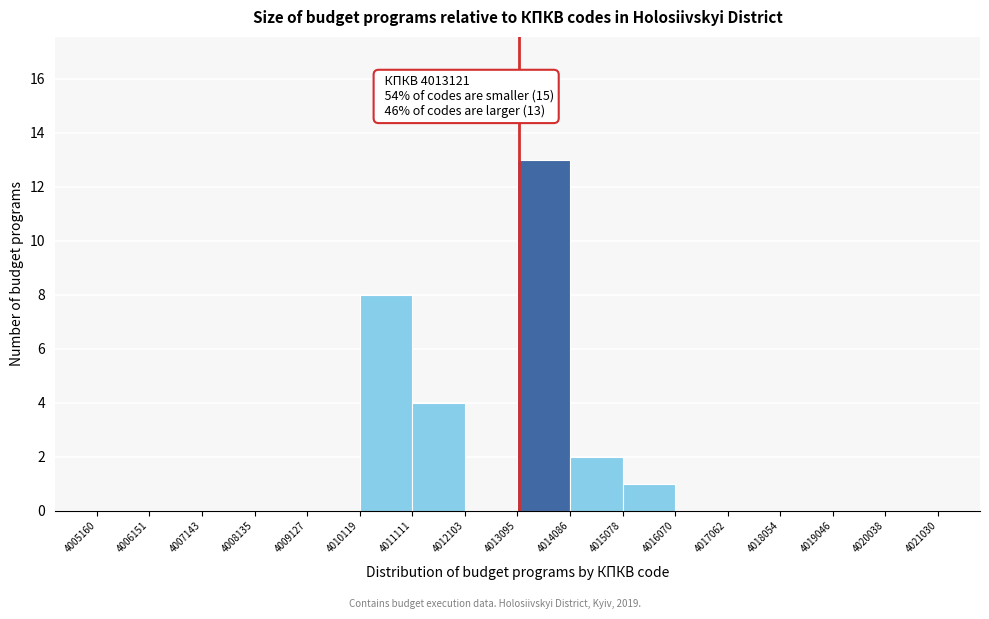

Which range on the x-axis has the tallest bar?

4013095 to 4014086